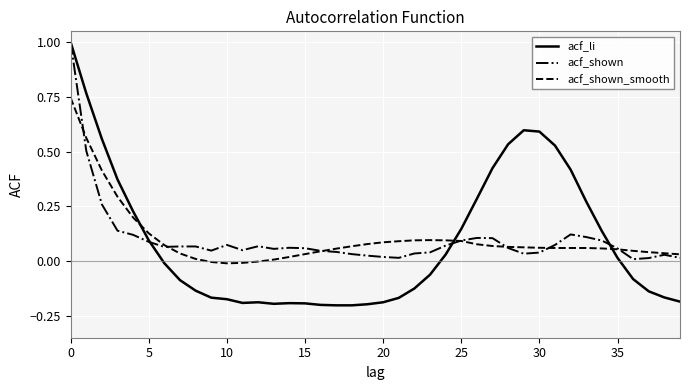

Which series has the largest range (max minus min)?

acf_li